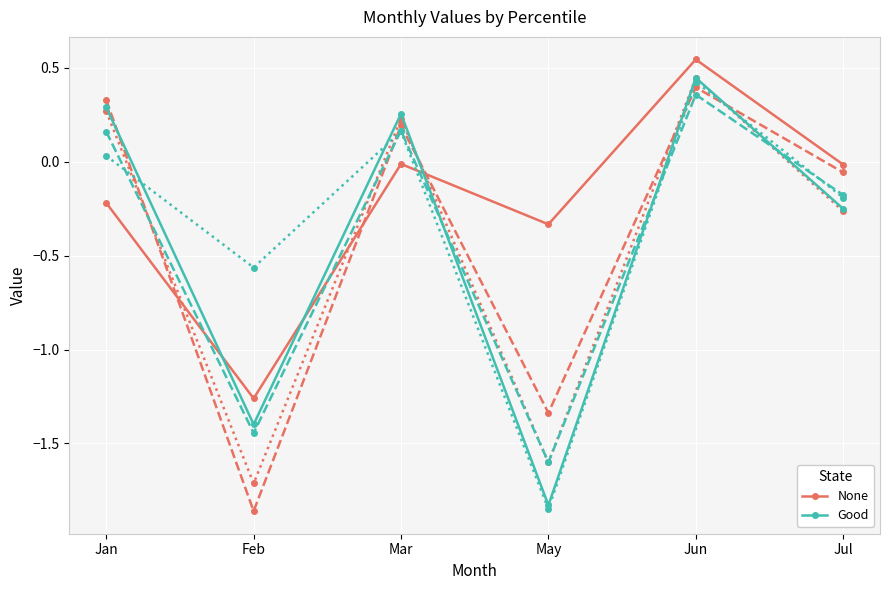

What is the sum of the Good values at Jan and Jun?

0.7